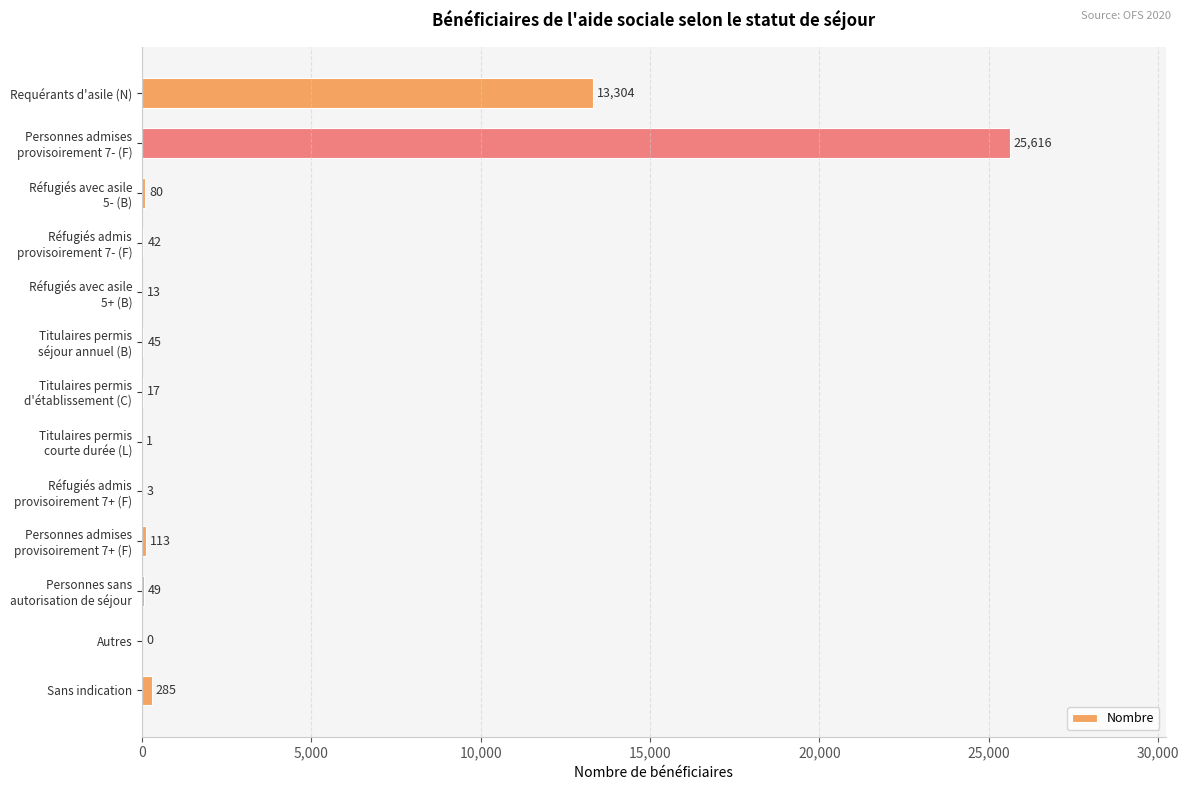

What is the greatest value displayed?

25616